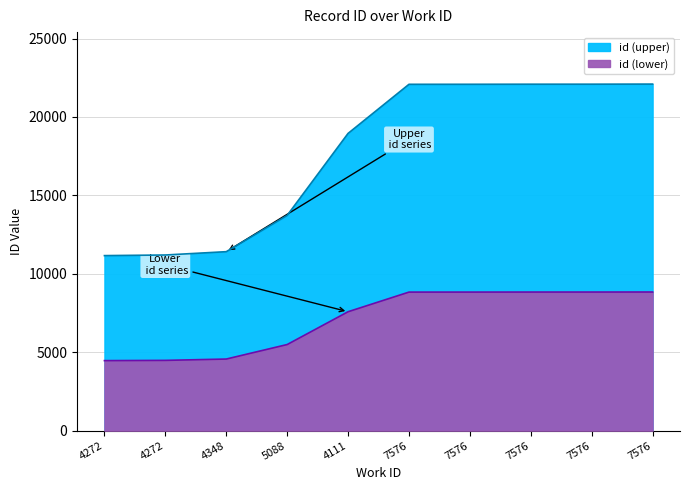

Which label corresponds to the largest value in the chart?

7576